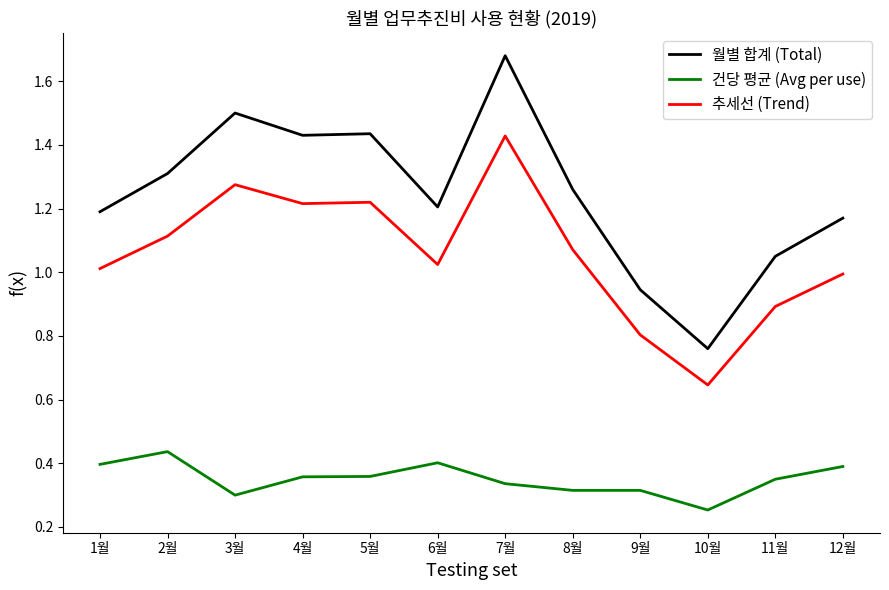

True or false: 건당 평균 (Avg per use) has a value of 0.5 at 8월.

False